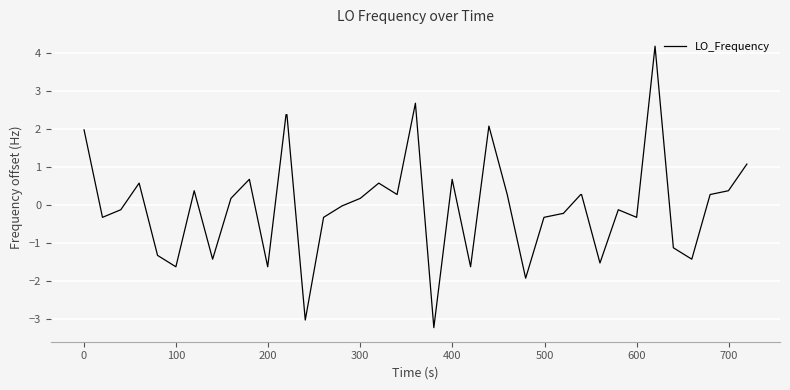

What is the maximum value shown in the chart?

4.2